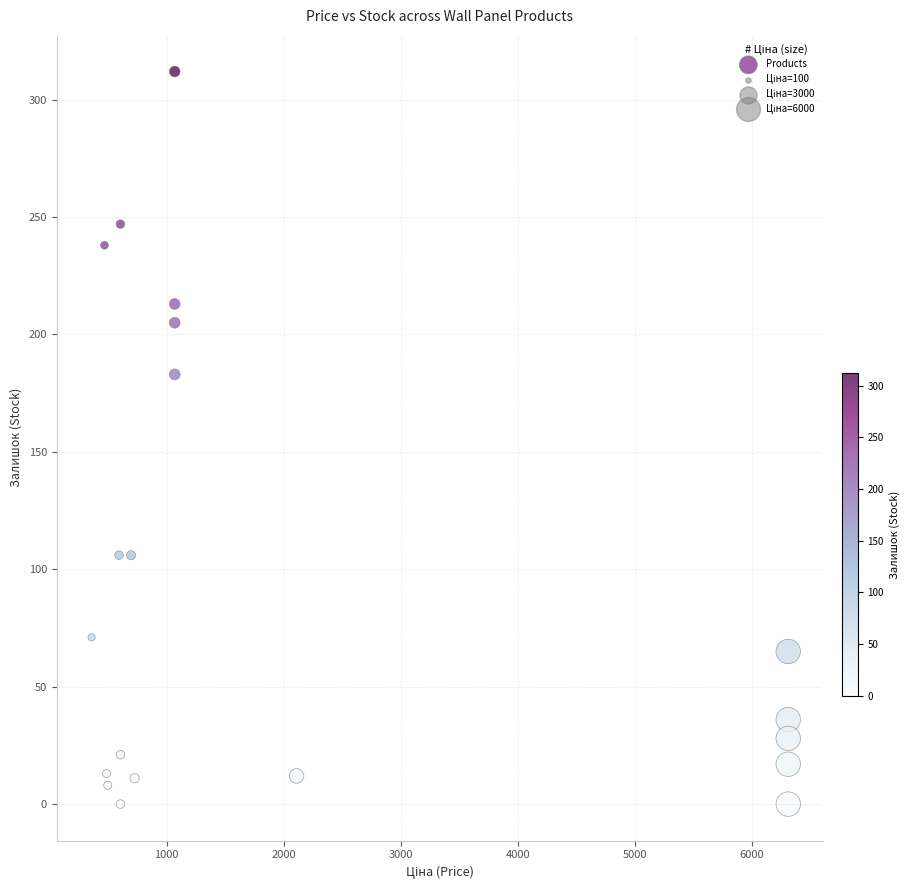

What is the range of Y values (max minus min)?

312